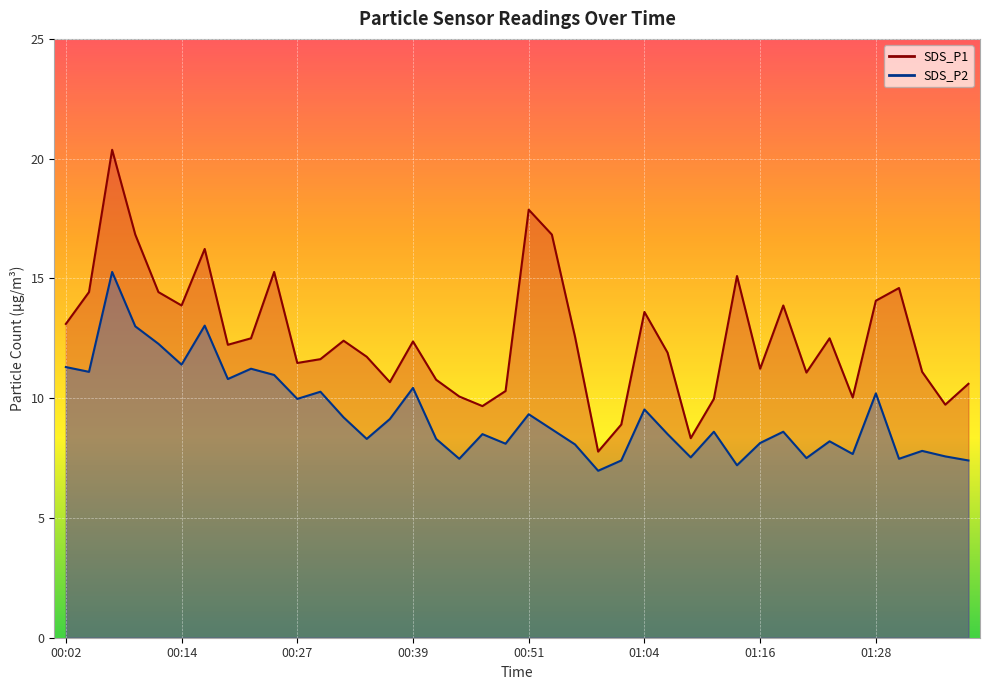

What is the highest value of the SDS_P1 series?

20.4